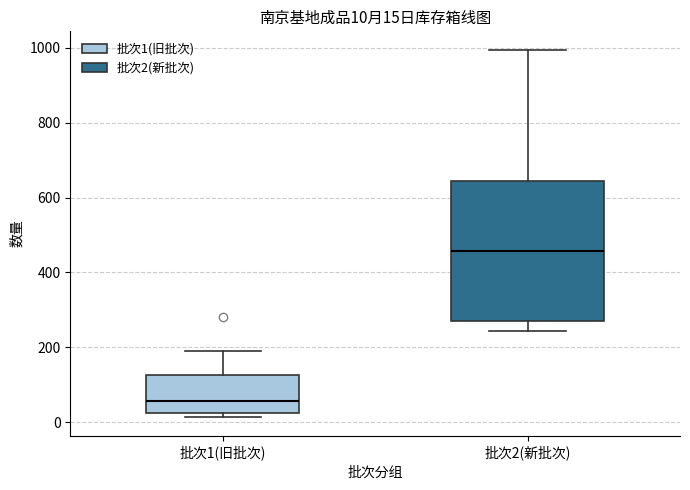

Which box has the highest median line?

批次2(新批次)